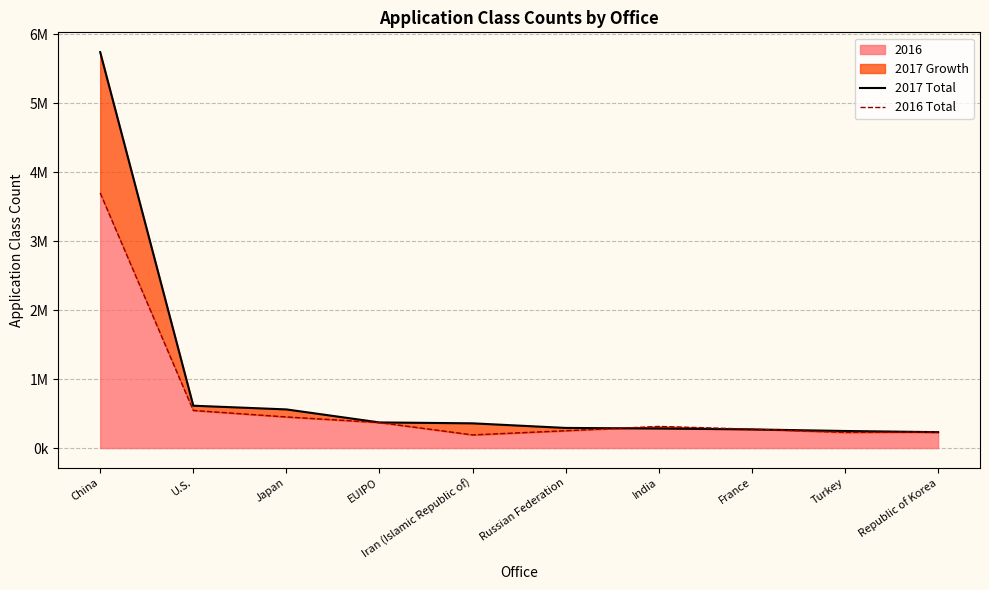

At how many categories does at least one series exceed 415563?

3